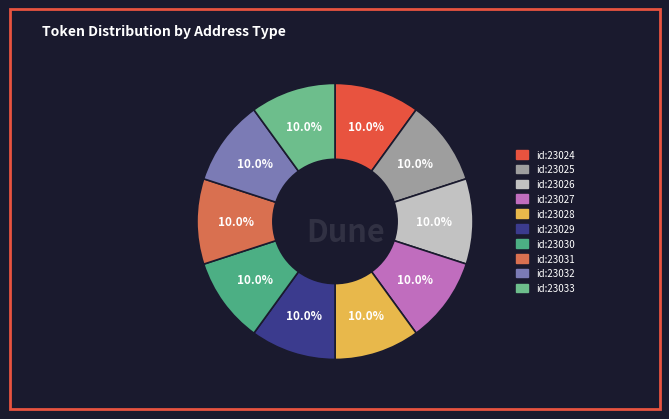

True or false: id:23027 accounts for 22% of the total.

False